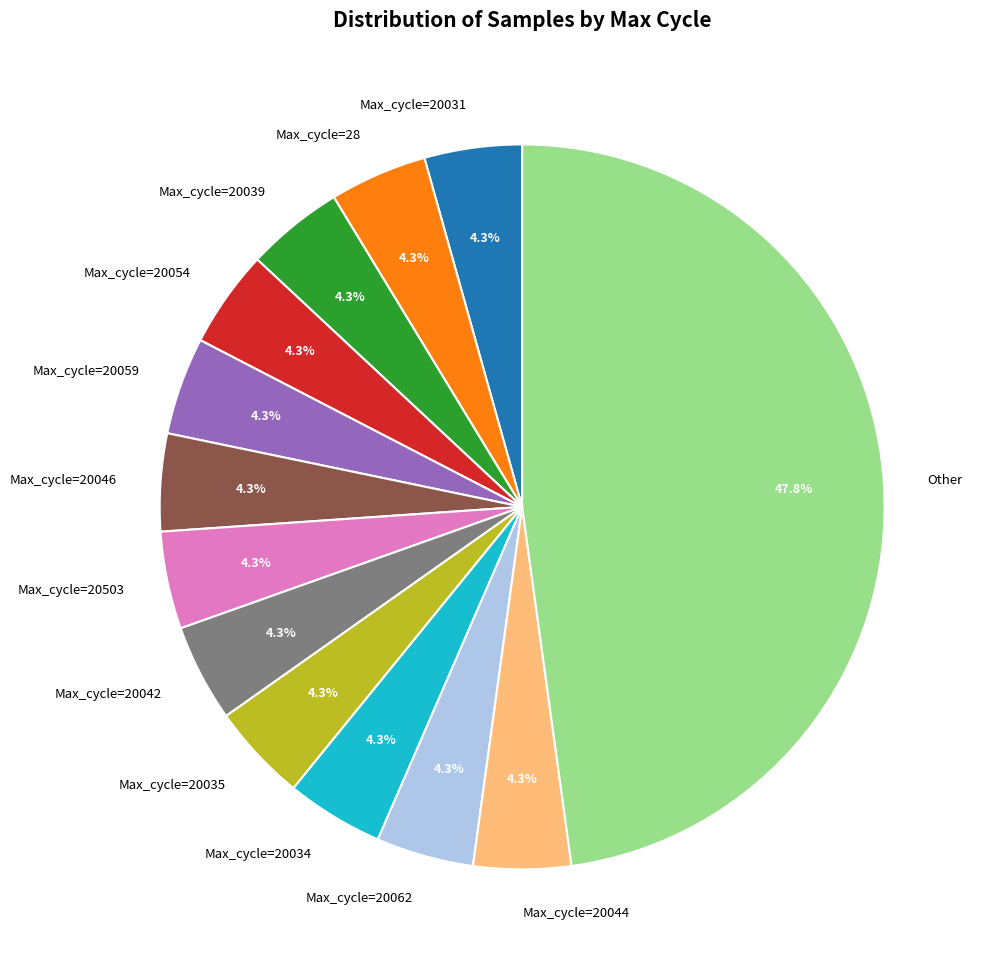

Which slice is the largest?

Other